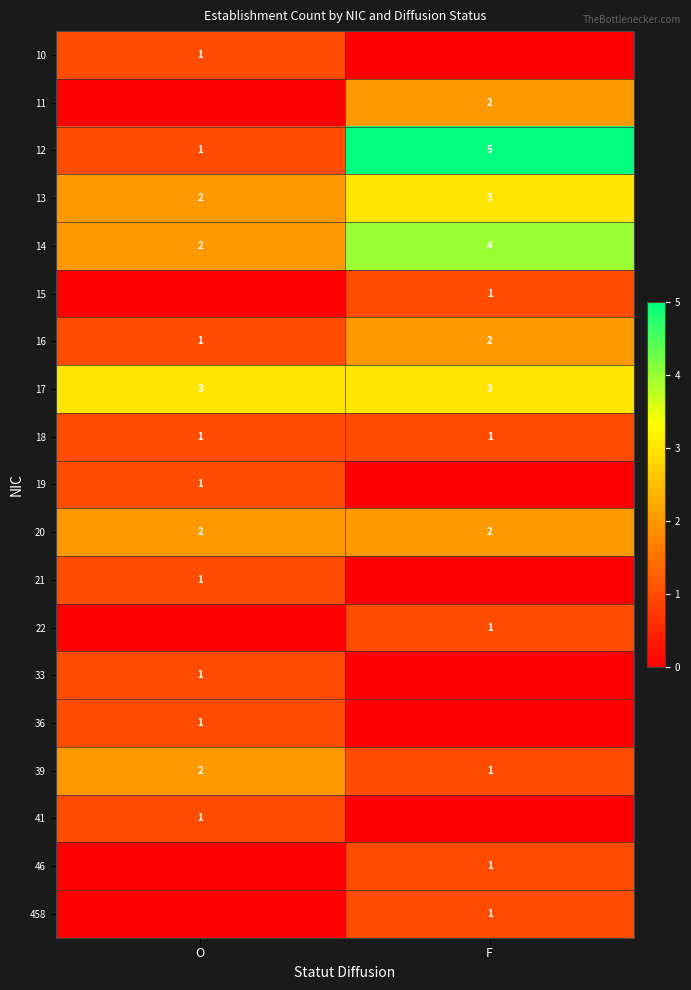

What is the sum of all 39 values?

3